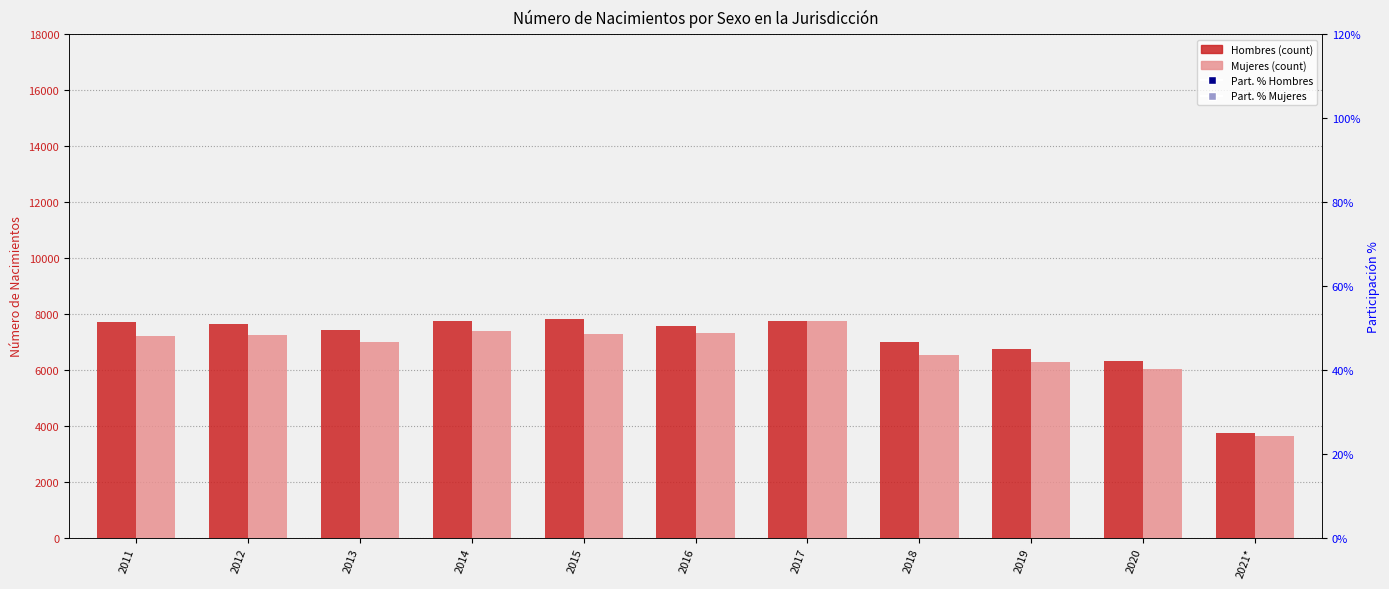

Which series has the largest Y range (max minus min)?

Mujeres